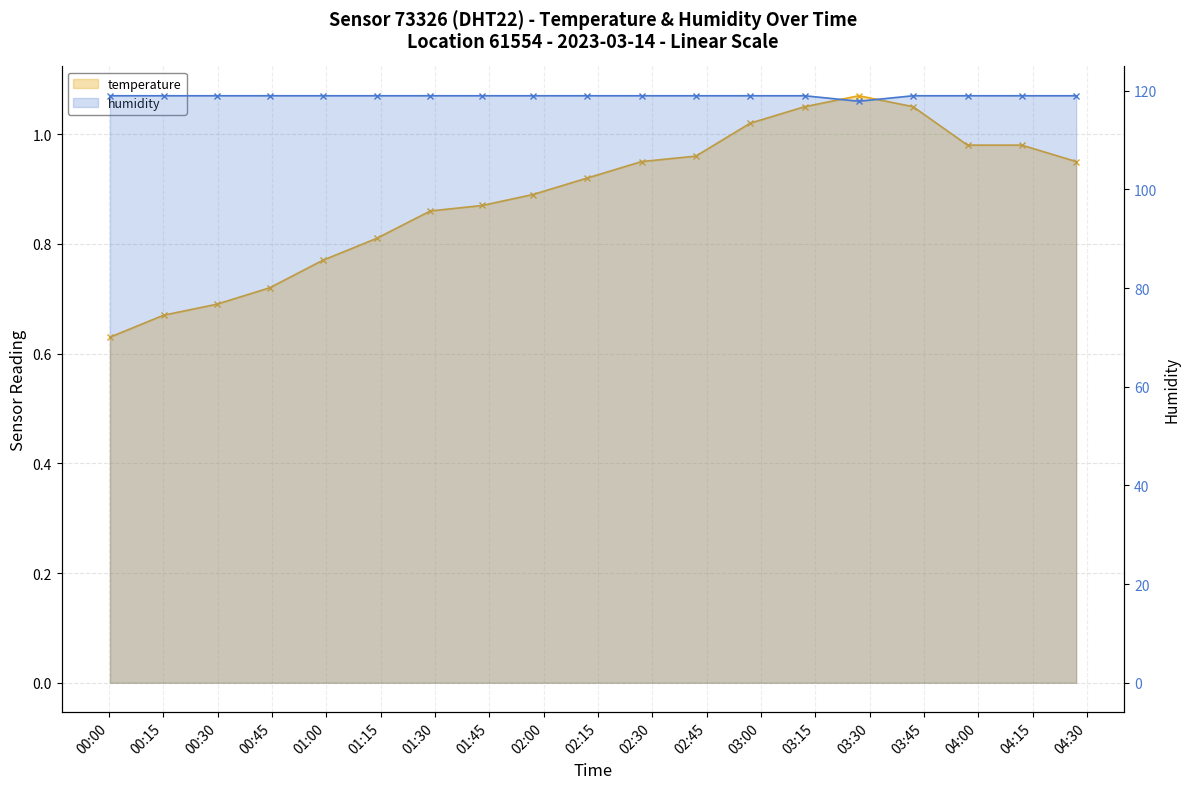

Count the number of data series in this chart.

2